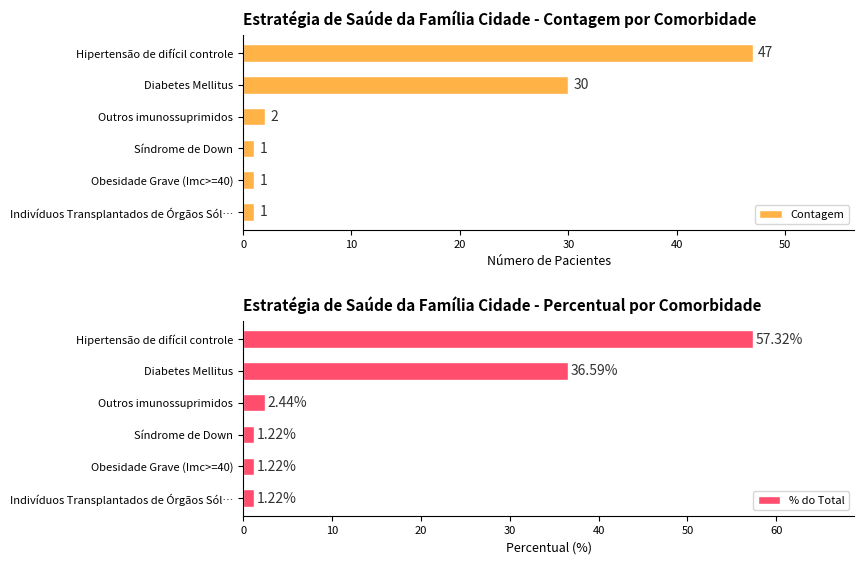

How many distinct data groups are displayed?

2